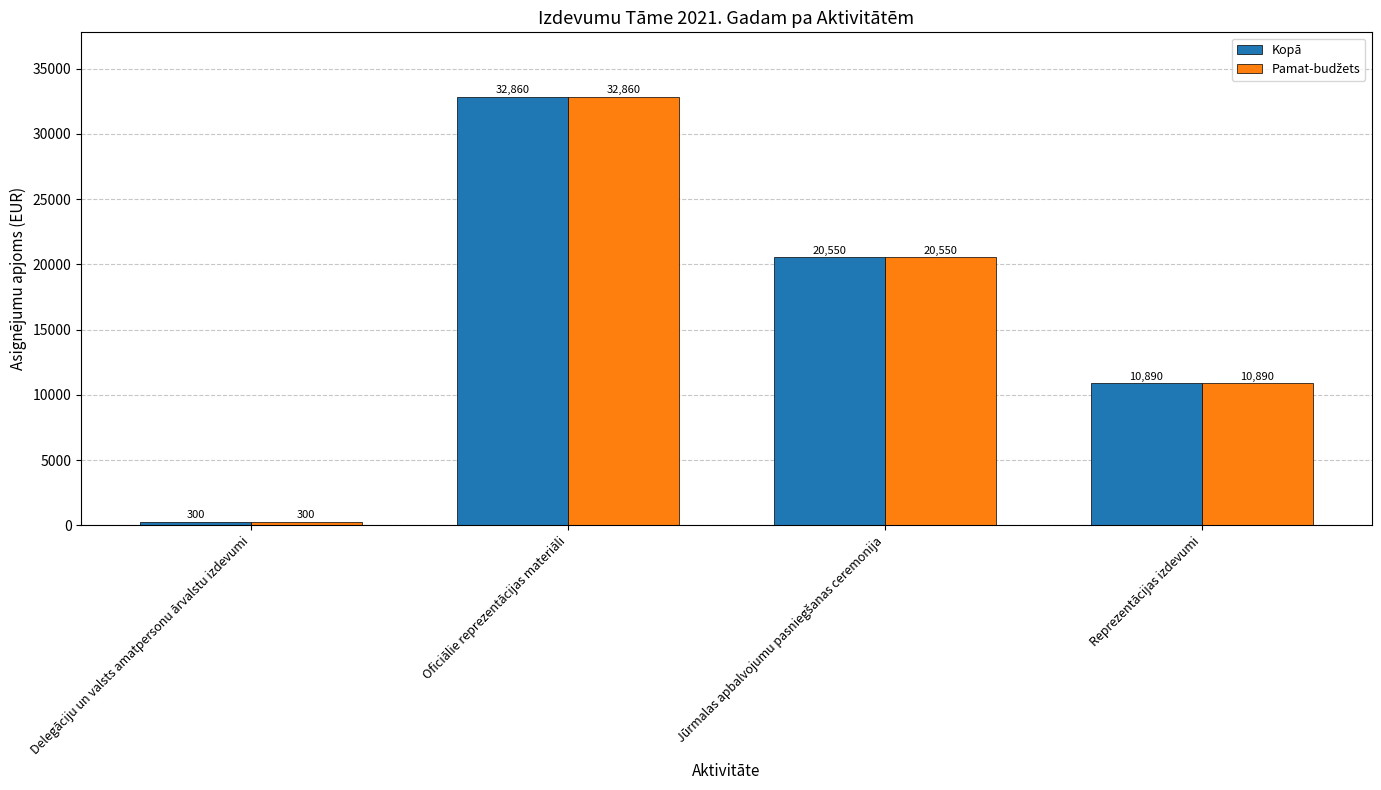

What is the sum of all Kopā values?

64600